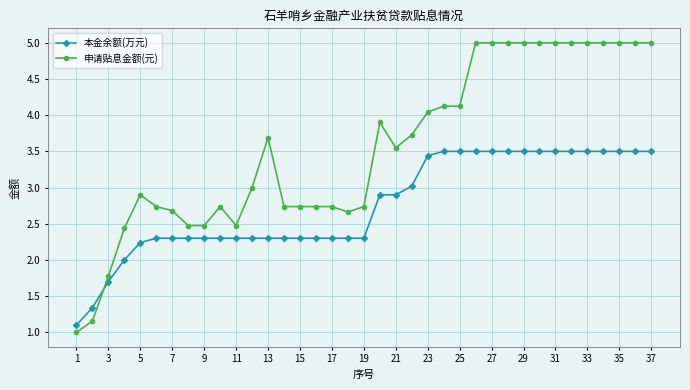

What is the value of the 本金余额(万元) point at the 1st from the left?

1.1